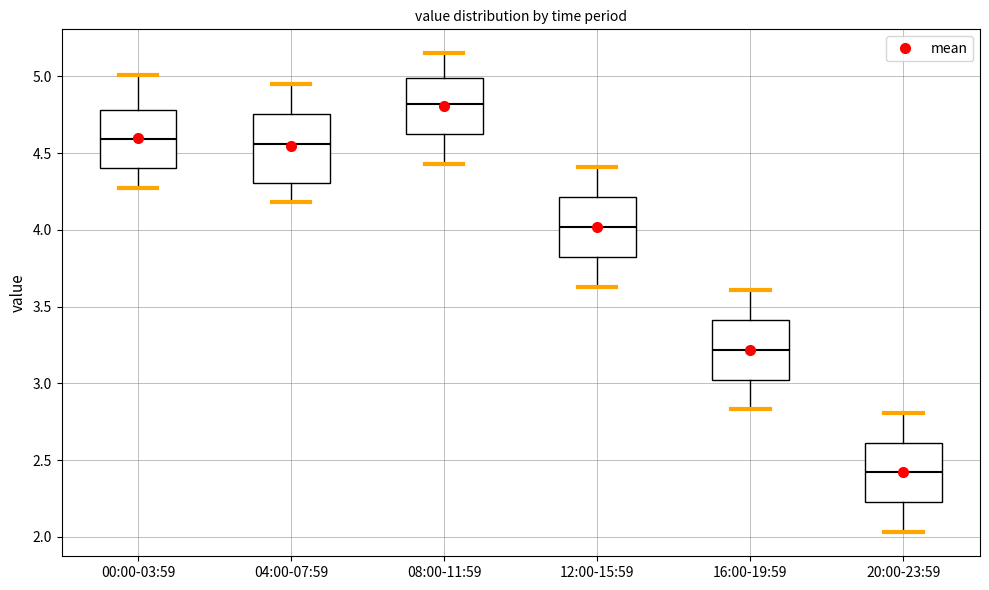

Reading left to right, transcribe this box plot: for each box, give where its median line is, the range the box spans, and where its two whiskers end, as read against the y-axis. The values are not printed on the chart, so give them approximately, as read against the axis.

00:00-03:59: median 4.60, box 4.40 to 4.80, whiskers 4.25 to 5.00
04:00-07:59: median 4.55, box 4.30 to 4.75, whiskers 4.20 to 4.95
08:00-11:59: median 4.80, box 4.65 to 5.00, whiskers 4.45 to 5.15
12:00-15:59: median 4.00, box 3.85 to 4.20, whiskers 3.65 to 4.40
16:00-19:59: median 3.20, box 3.05 to 3.40, whiskers 2.85 to 3.60
20:00-23:59: median 2.40, box 2.25 to 2.60, whiskers 2.05 to 2.80